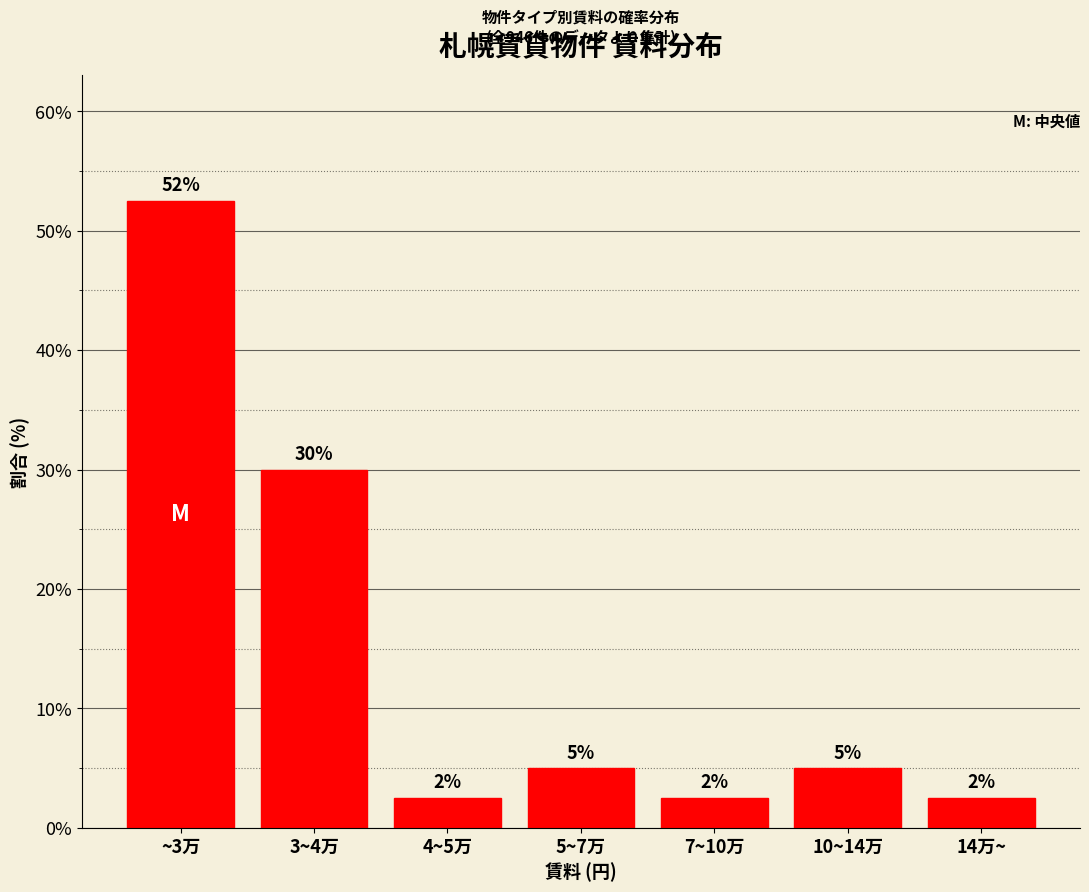

Does the chart contain any negative values?

No